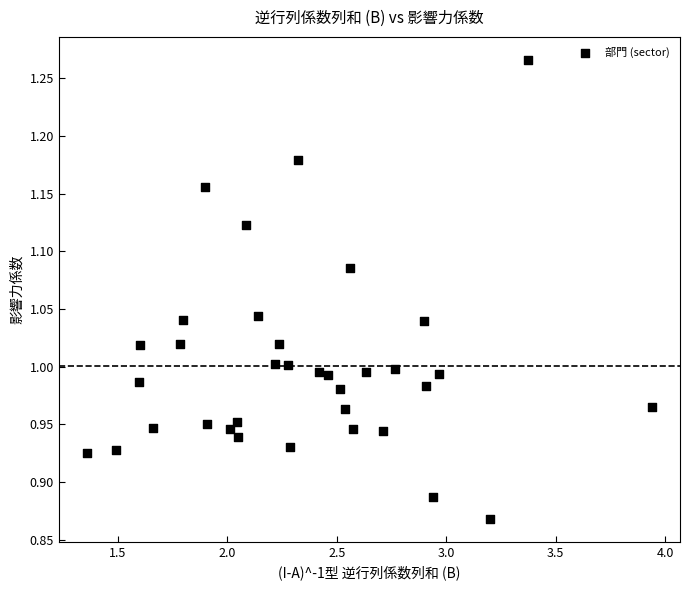

What is the range of Y values (max minus min)?

0.4